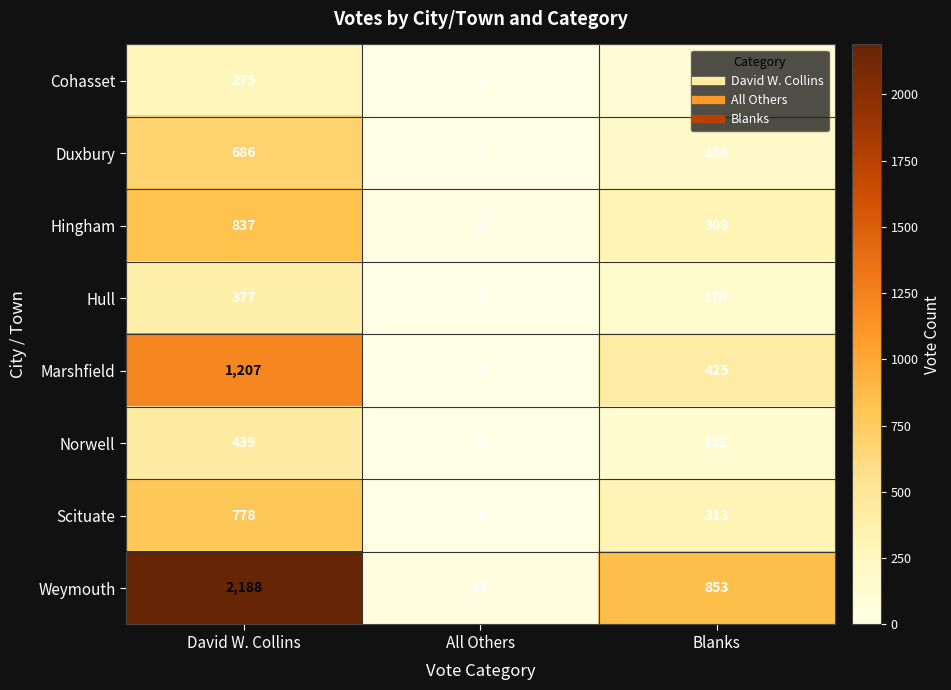

Between David W. Collins and Blanks, which series saw the biggest shift?

Weymouth